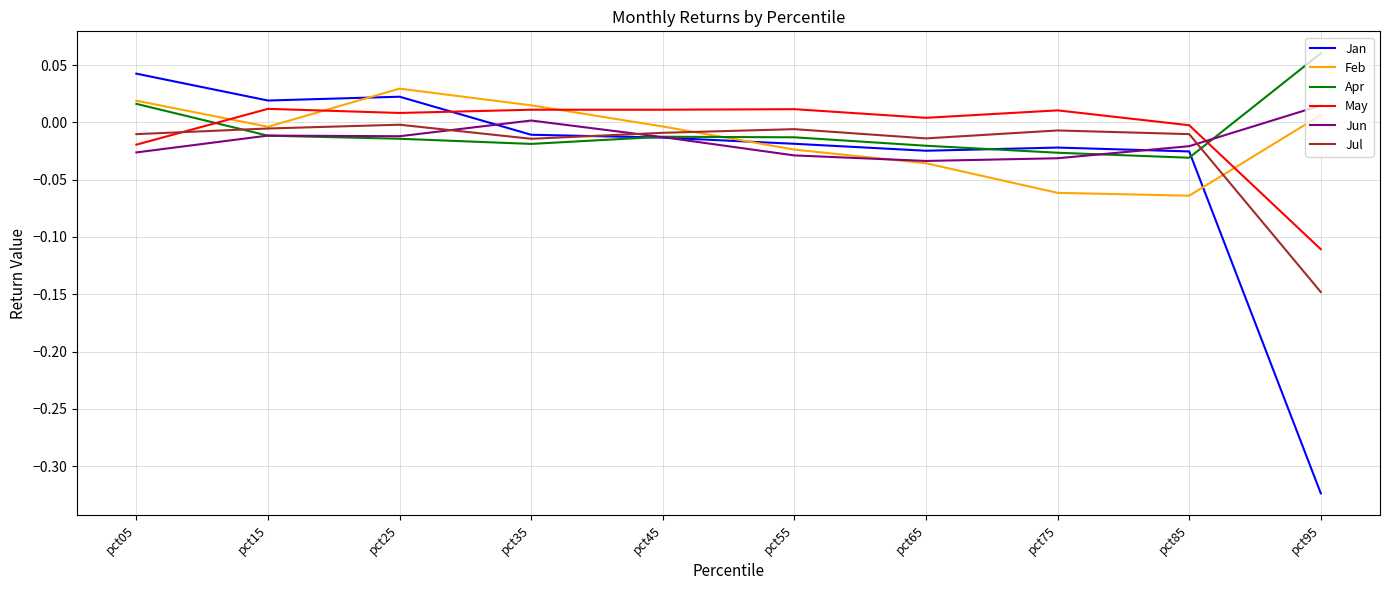

At pct75, list the series in order from largest to smallest.

May, Jul, Jan, Apr, Jun, Feb